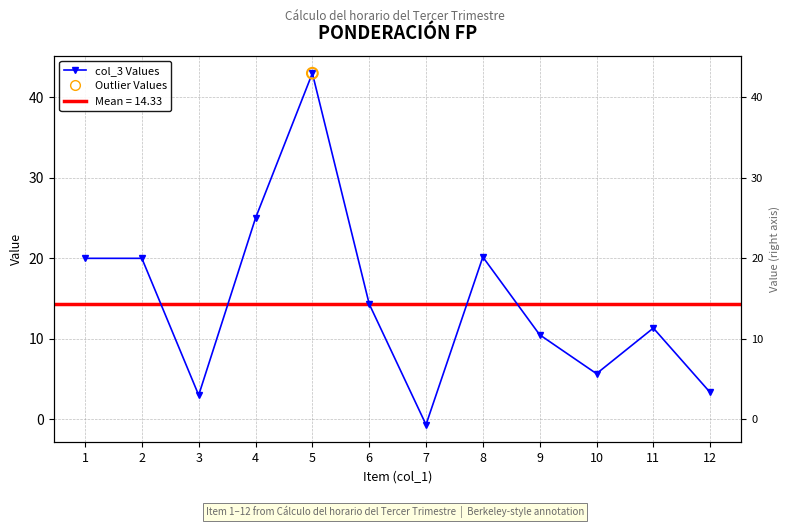

What is the change in value from 5 to 6?

-28.7